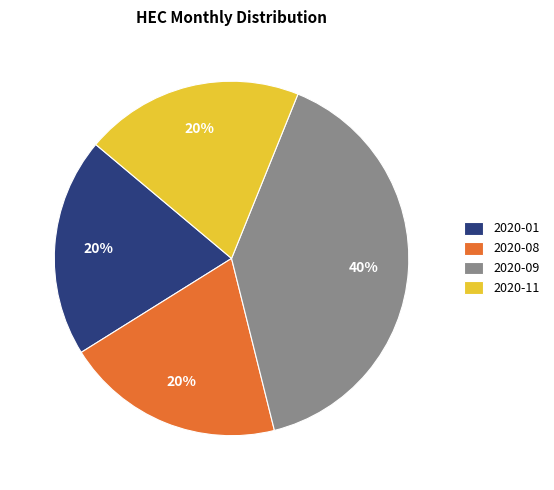

Which slice is the largest?

2020-09